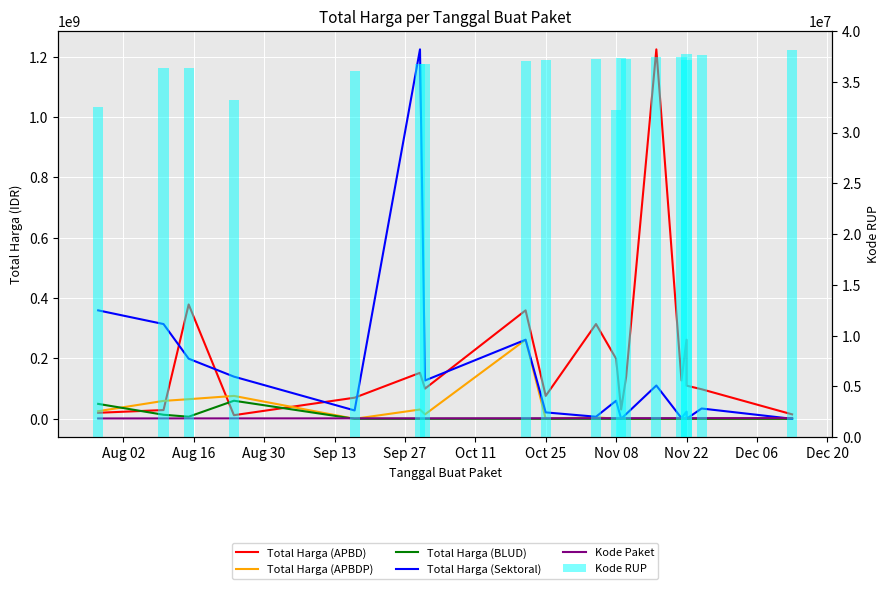

The value of Kode Paket at Sep 27 is 920261. True or false?

False